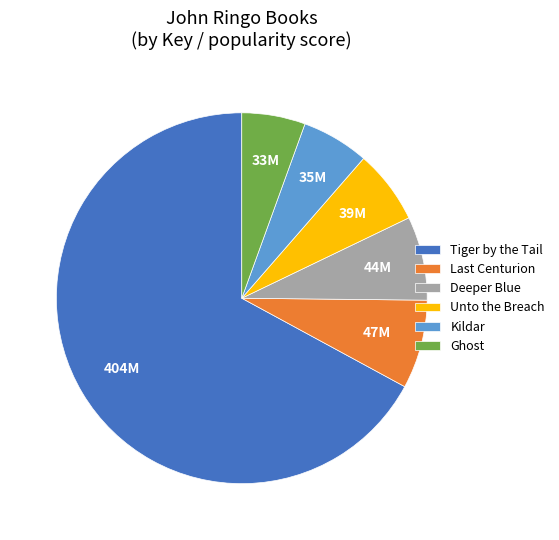

Approximately how many times larger is the value at Unto the Breach compared to Ghost?

1.2